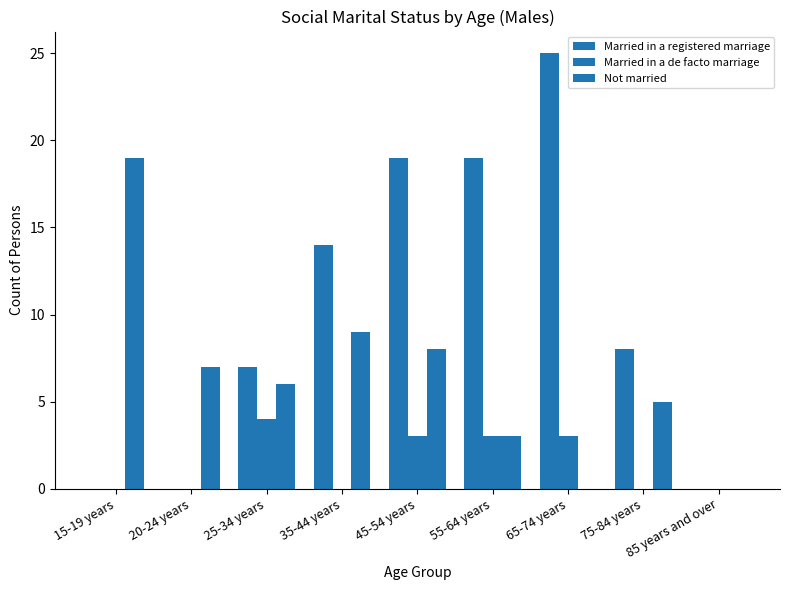

How many groups of bars are there?

9